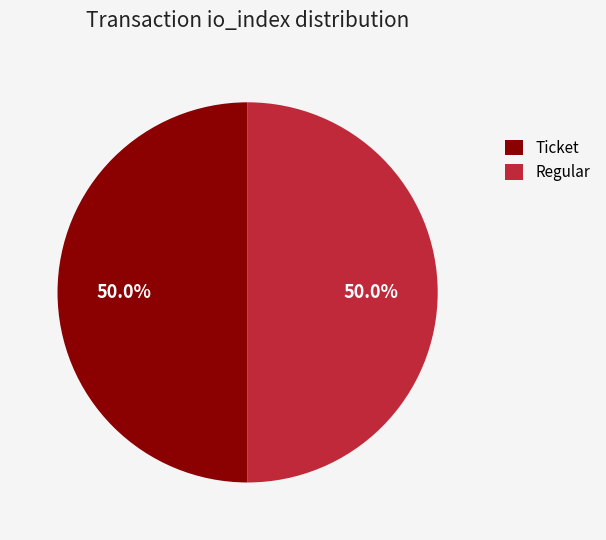

Approximately how many times larger is the value at Regular compared to Ticket?

1.0